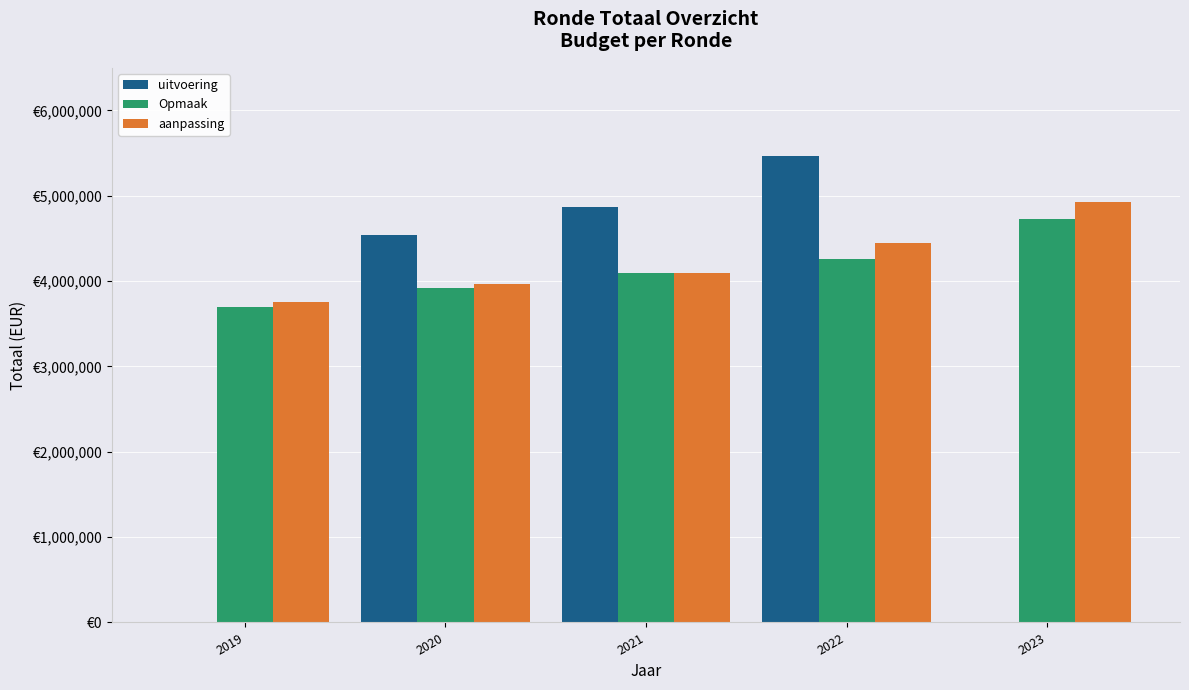

What is the maximum value shown in the chart?

5468872